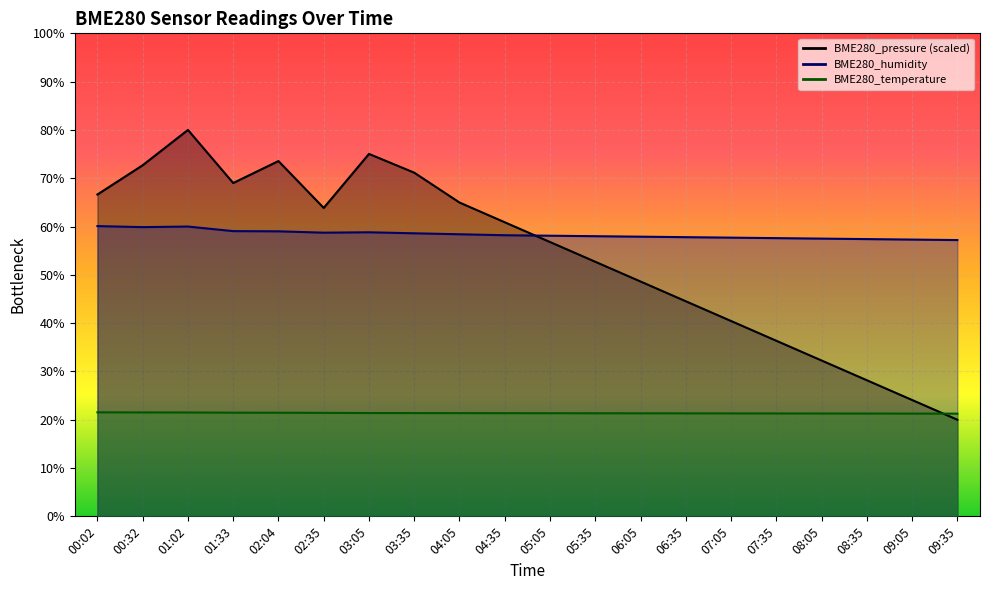

Rank the categories by BME280_humidity value from lowest to highest.

09:35, 09:05, 08:35, 08:05, 07:35, 07:05, 06:35, 06:05, 05:35, 05:05, 04:35, 04:05, 03:35, 02:35, 03:05, 02:04, 01:33, 00:32, 01:02, 00:02